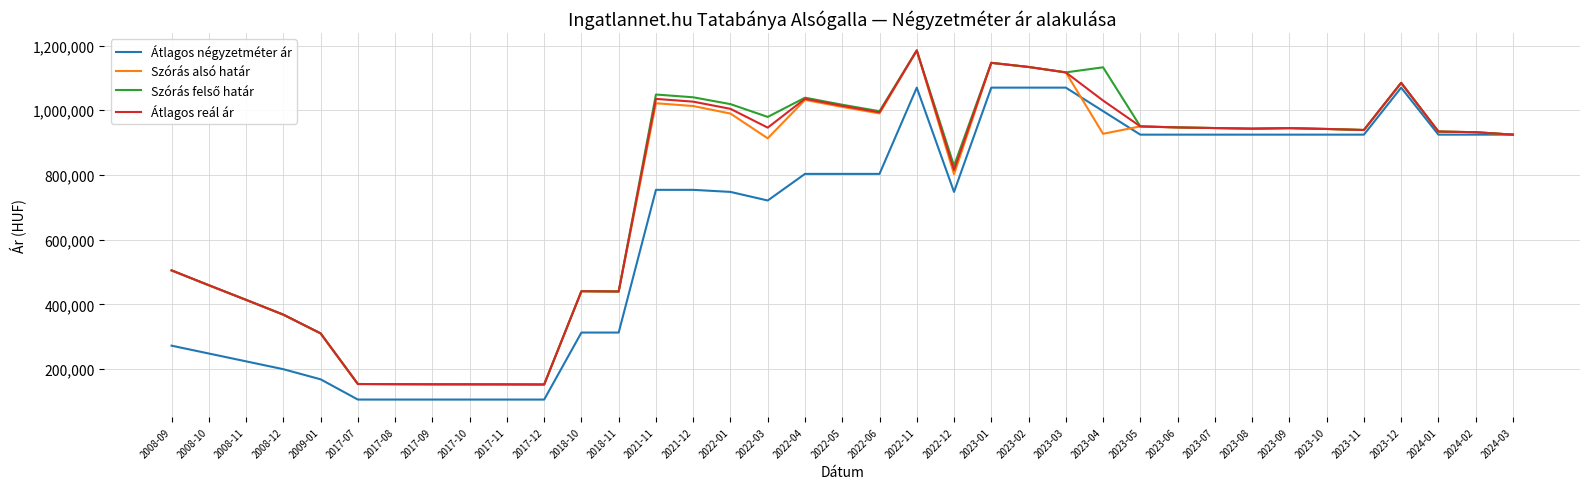

At which label is Szórás alsó határ closest to 668820?

2022-12